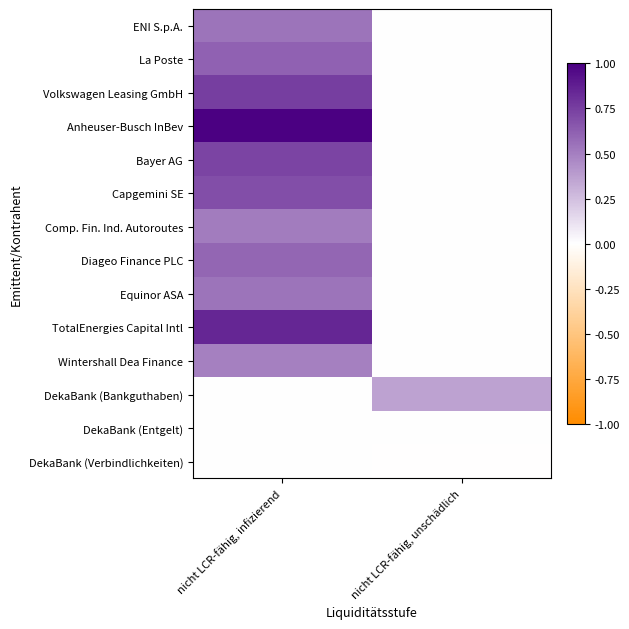

What is the total value across all series at nicht LCR-fähig, unschädlich?

0.4